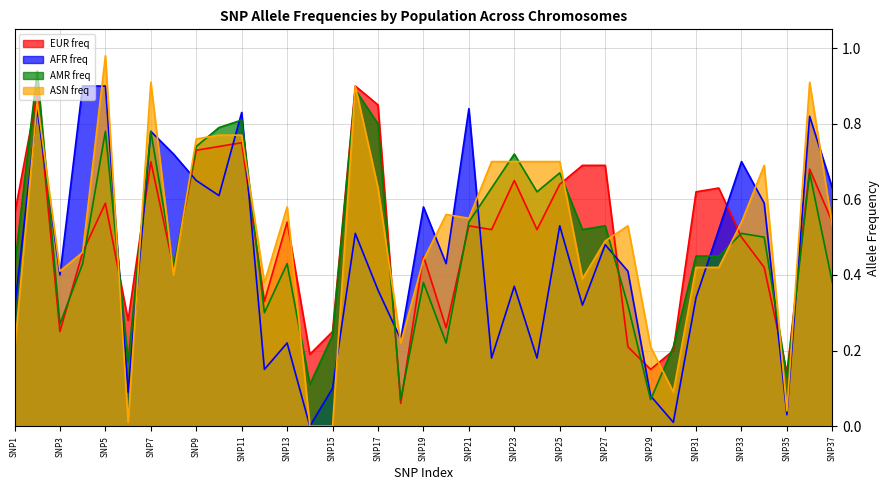

The value of ASN freq at SNP15 is 0.0. True or false?

True